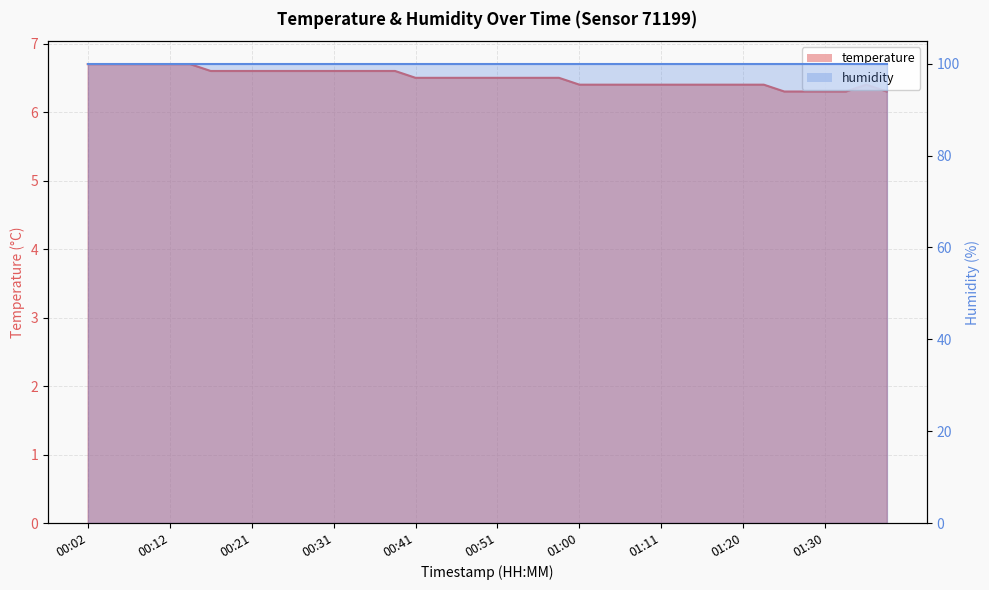

What is the value of the 6th point from the left?

6.7